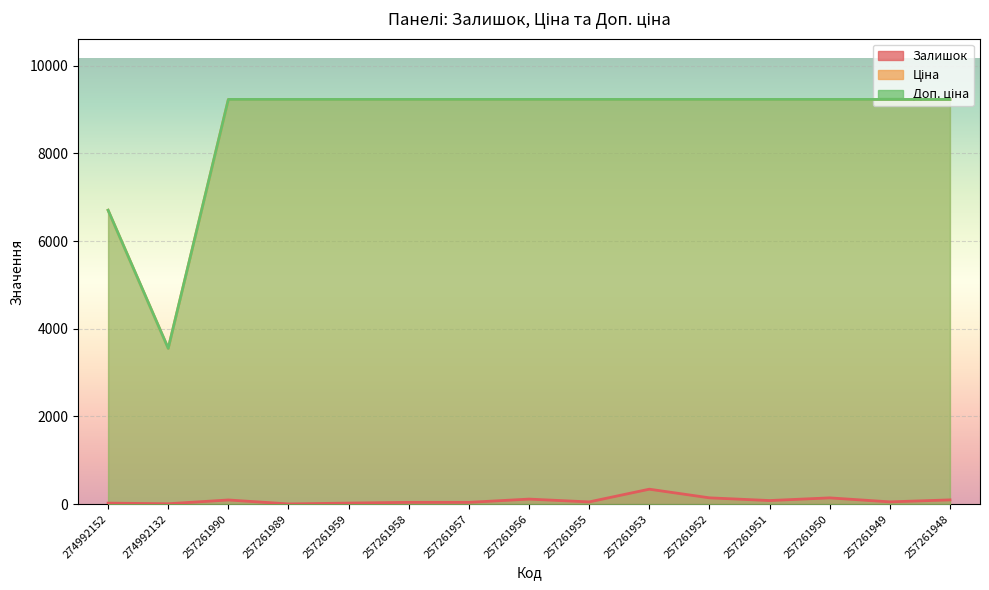

Between 257261956 and 257261951, which series saw the biggest shift?

Залишок